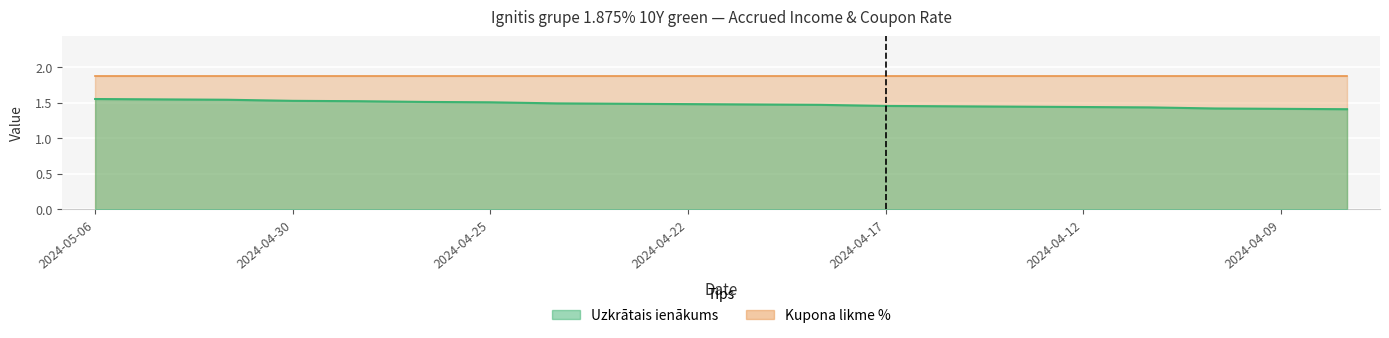

What is the difference between the values at 2024-04-19 and 2024-05-03?

0.1